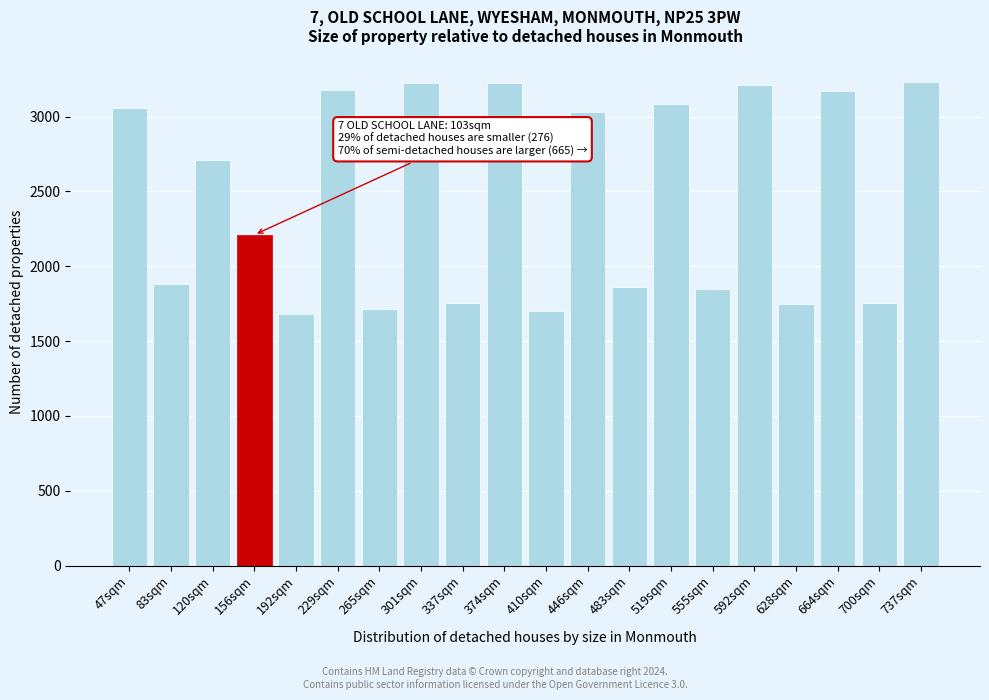

True or false: the data shows 4856 at 301sqm.

False